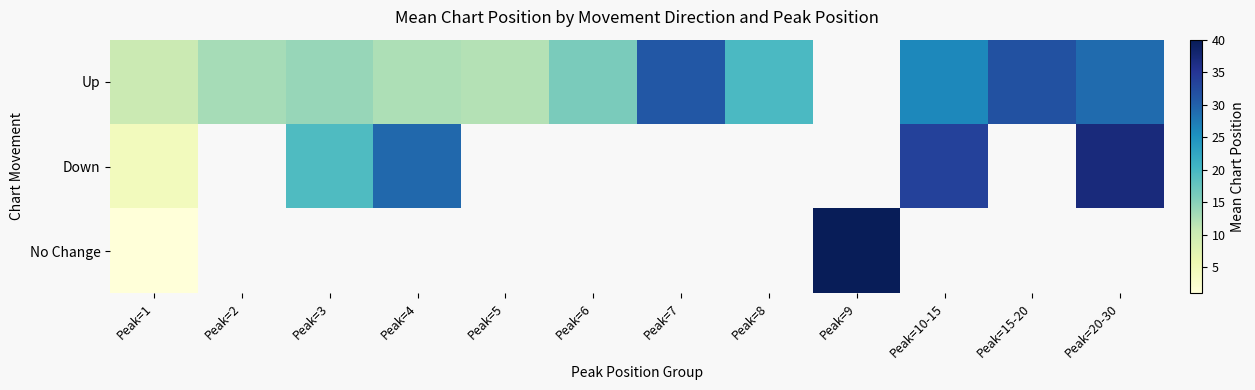

What is the difference between the maximum and minimum values in the Down series?

32.5